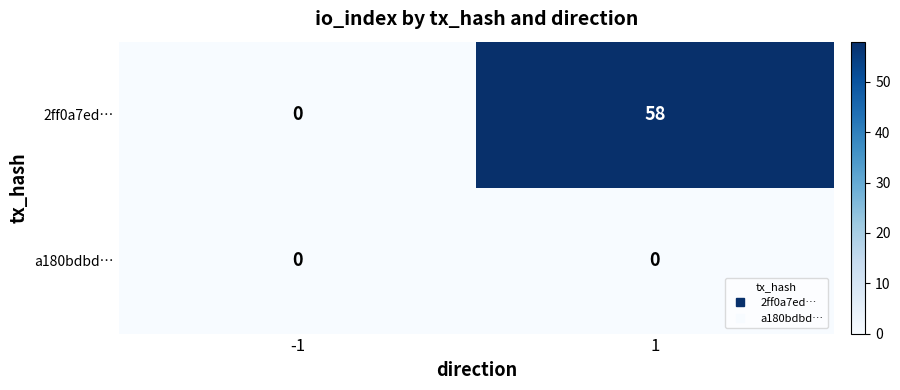

Reading right to left, extract all data points from this chart.

2ff0a7ed…: 1=58	-1=0
a180bdbd…: 1=0	-1=0